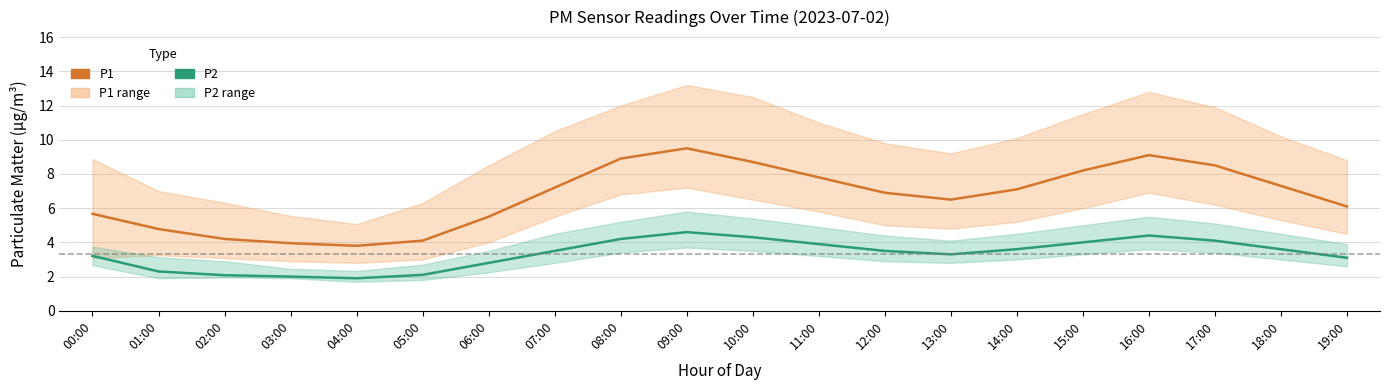

At which category is the sum across all series the highest?

09:00